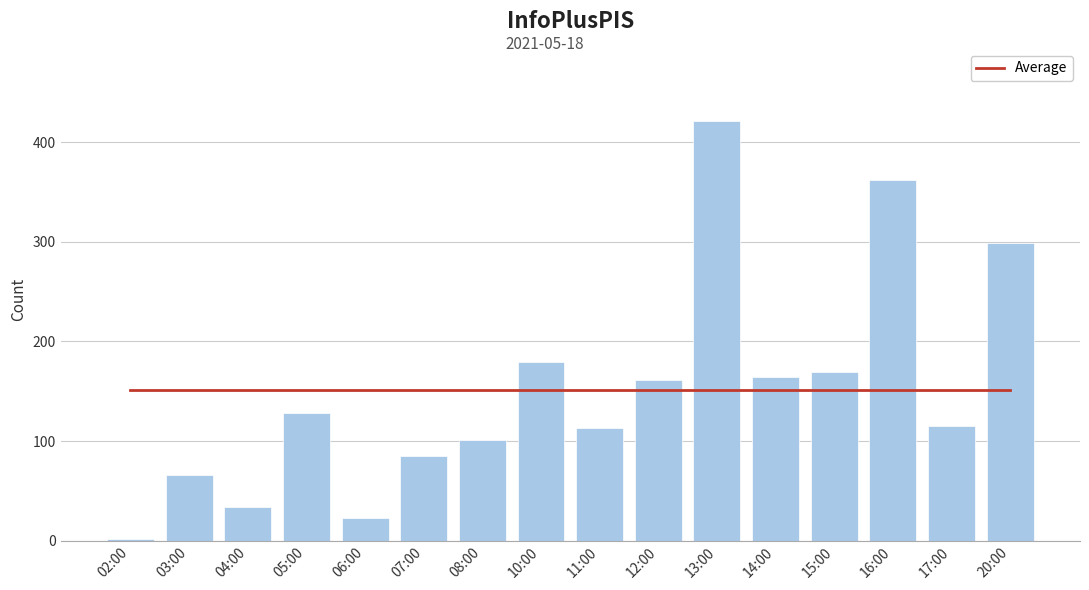

What is the difference between the highest and lowest values at 16:00?

210.6